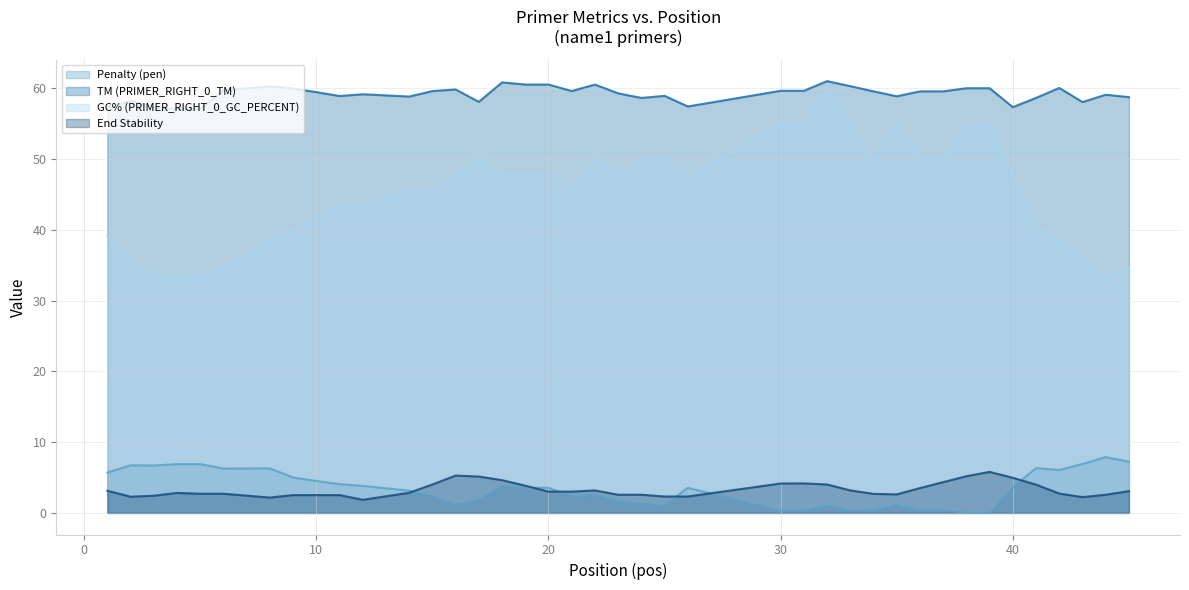

True or false: TM (PRIMER_RIGHT_0_TM) and GC% (PRIMER_RIGHT_0_GC_PERCENT) cross at least once.

False